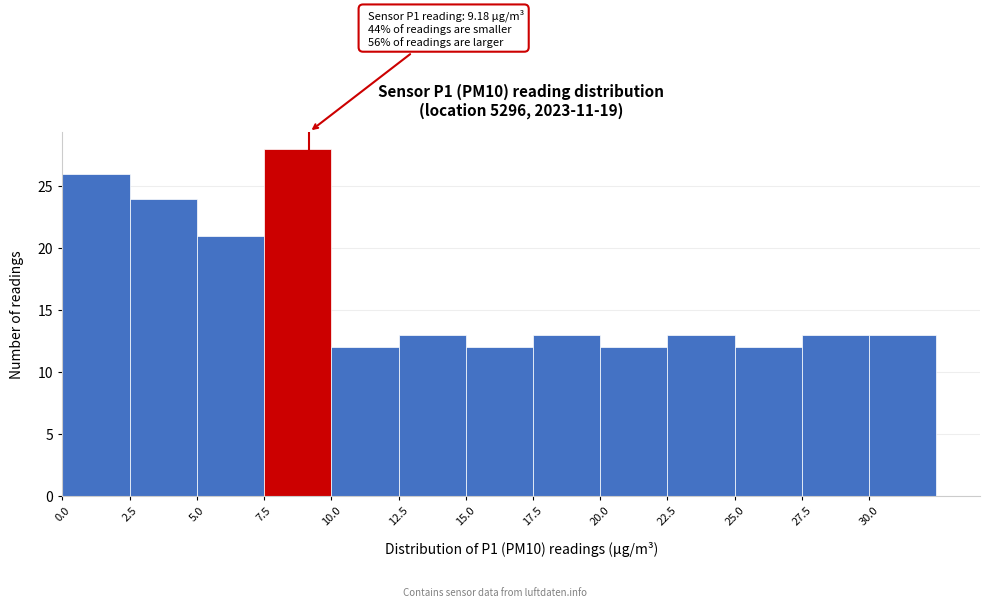

Which range on the x-axis has the tallest bar?

7.5 to 10.0